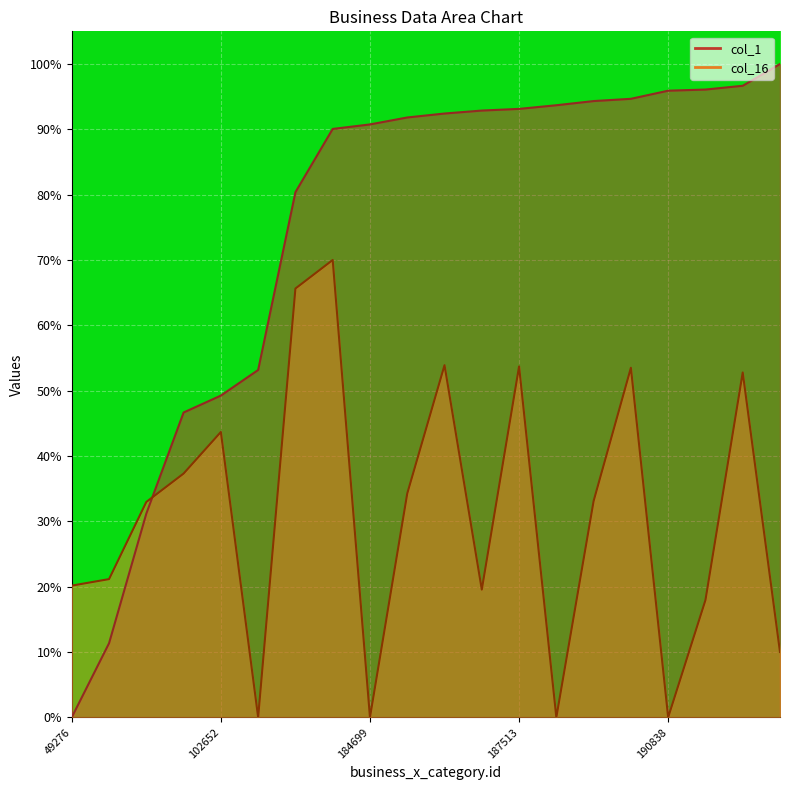

What is the value of the 20th point from the left?

100.0